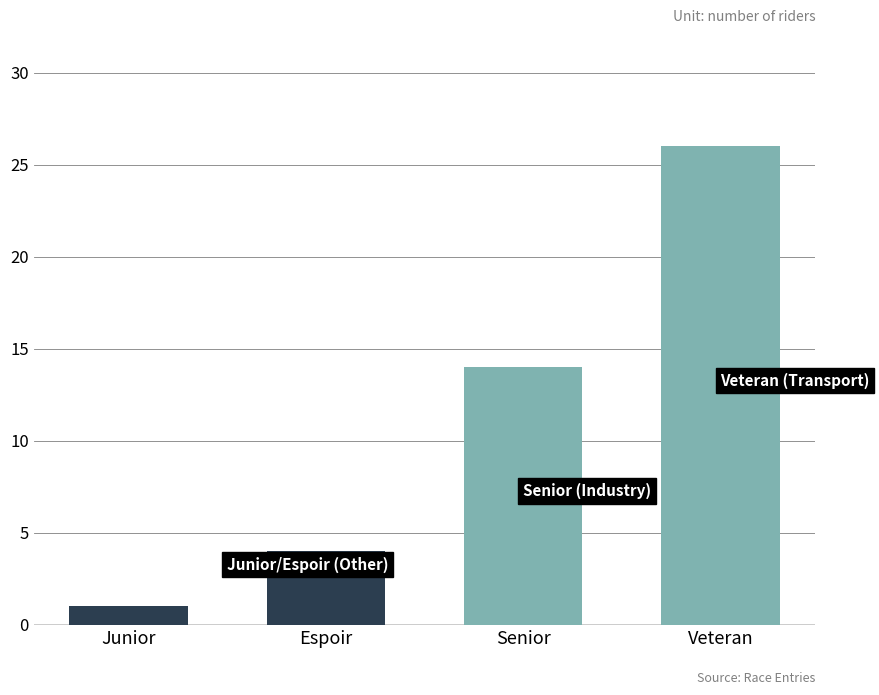

At which category is the sum across all series the highest?

Veteran